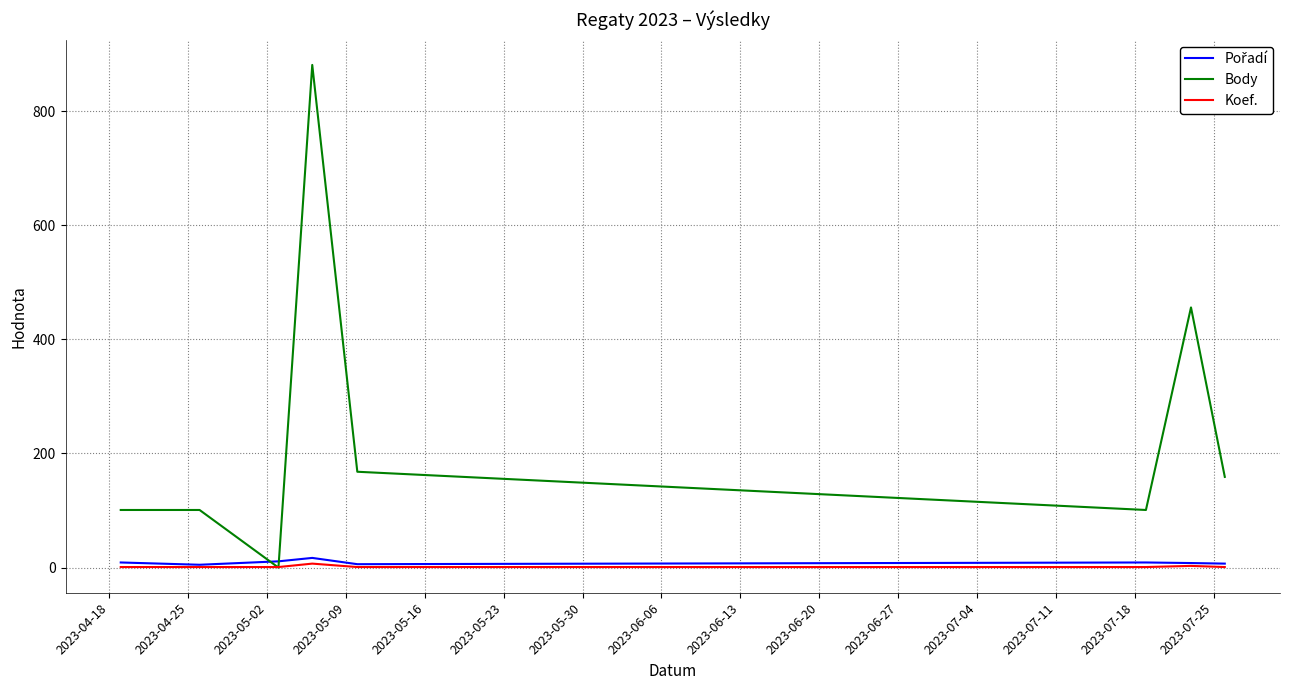

What is the highest value of the Body series?

881